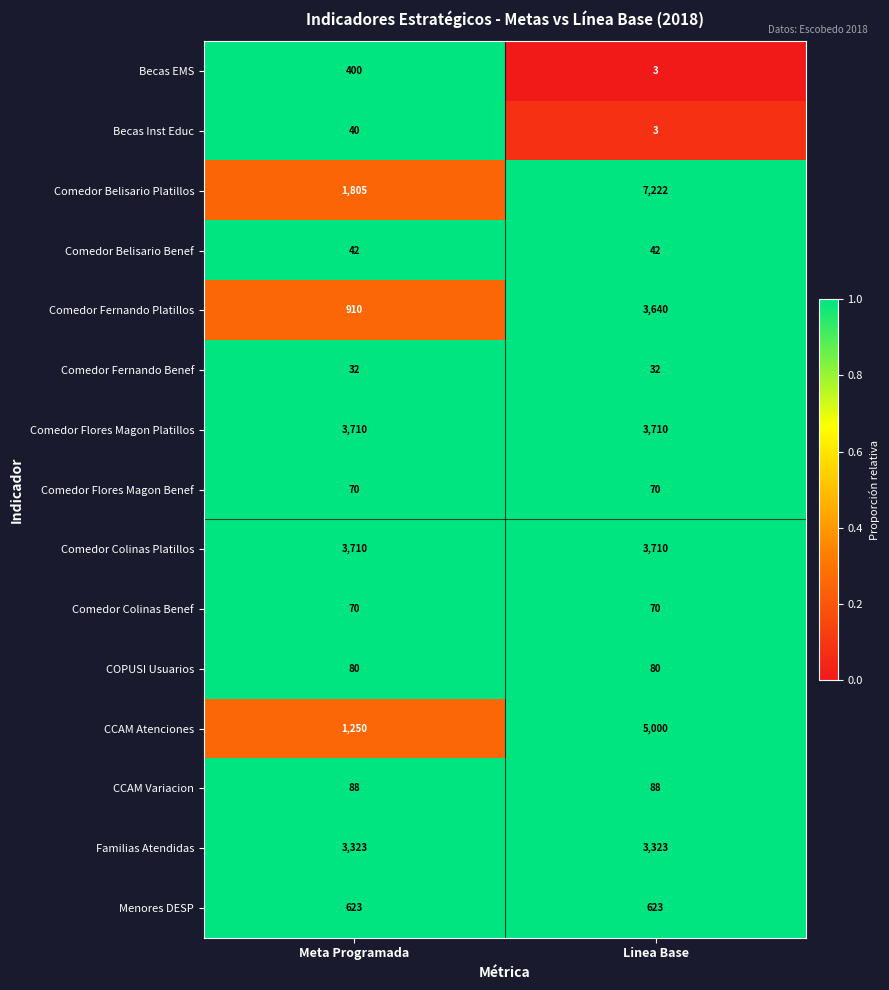

At which category is the sum across all series the highest?

Linea Base